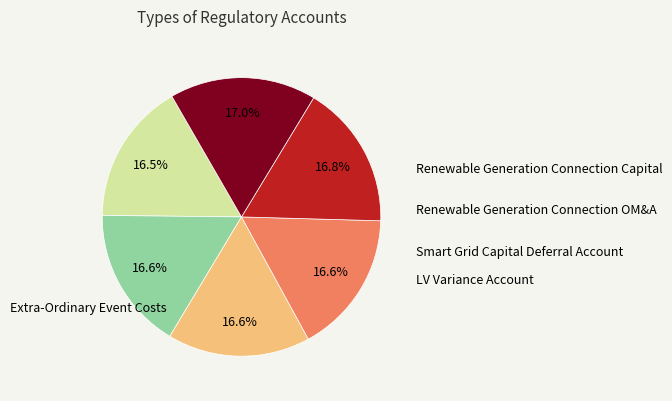

What is the change in value from Renewable Generation Connection OM&A to LV Variance Account?

+18